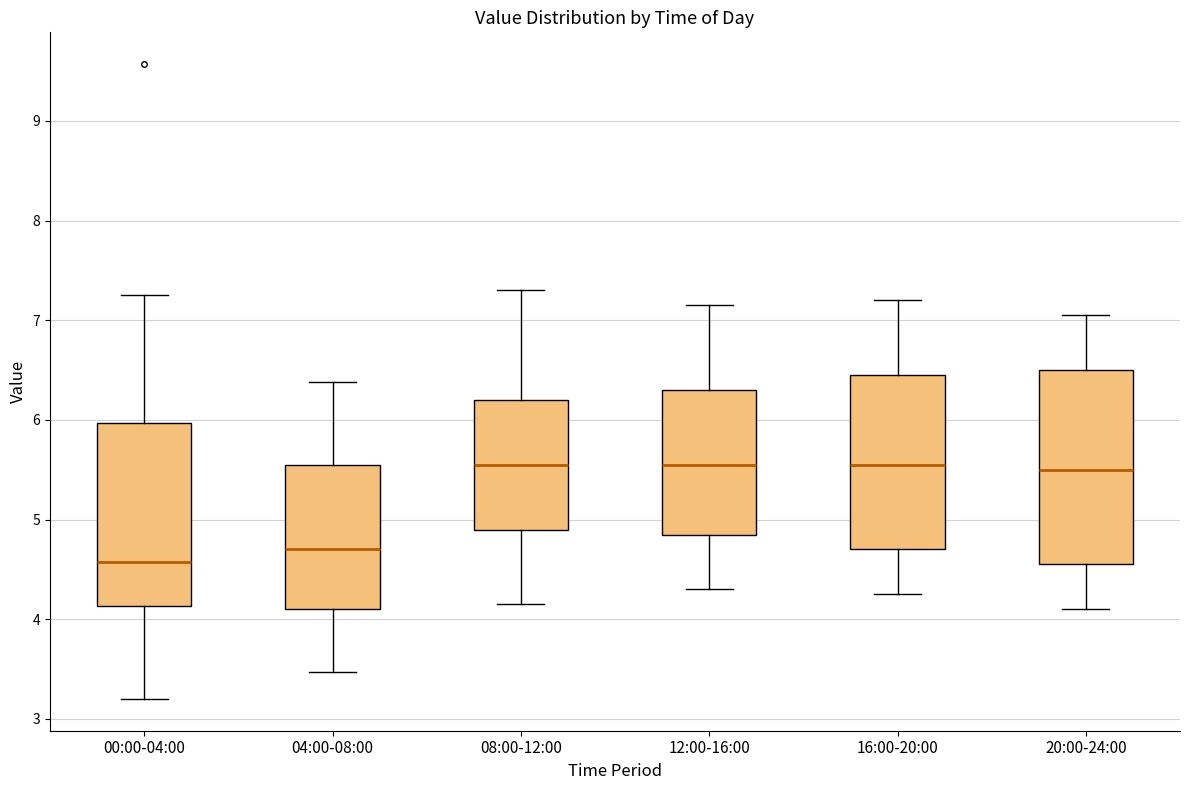

Where is the upper edge of the box for 08:00-12:00 on the y-axis? The values are not printed on the chart, so give them approximately, as read against the axis.

6.2